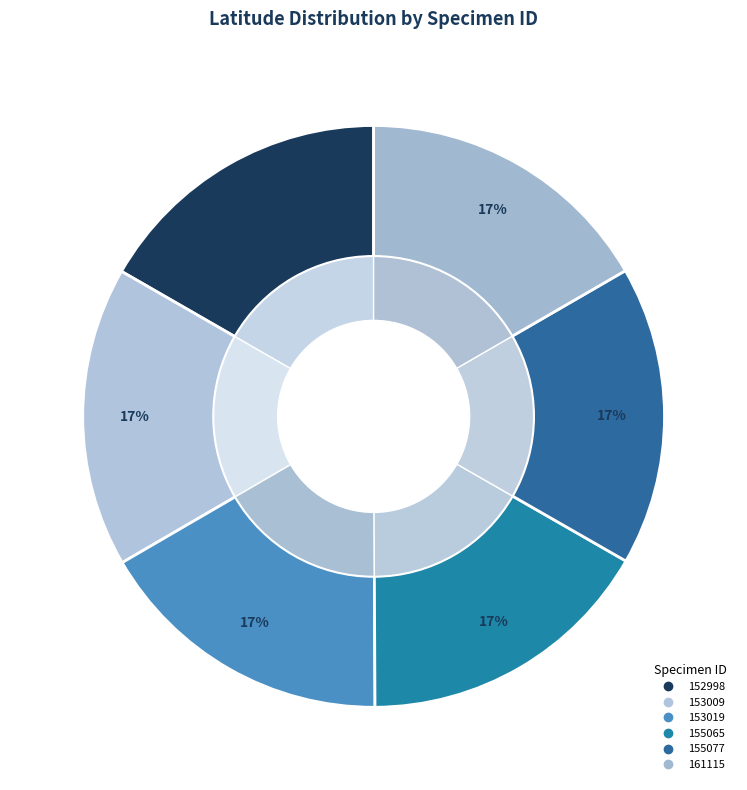

Rank the categories by value from lowest to highest.

155065, 155077, 161115, 152998, 153009, 153019